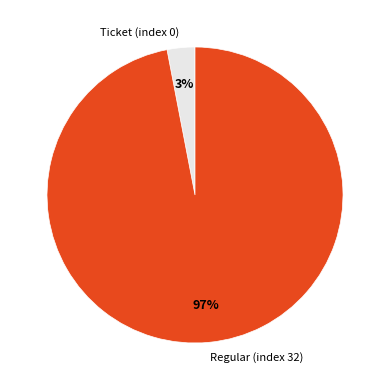

Which slice is the largest?

Regular (index 32)